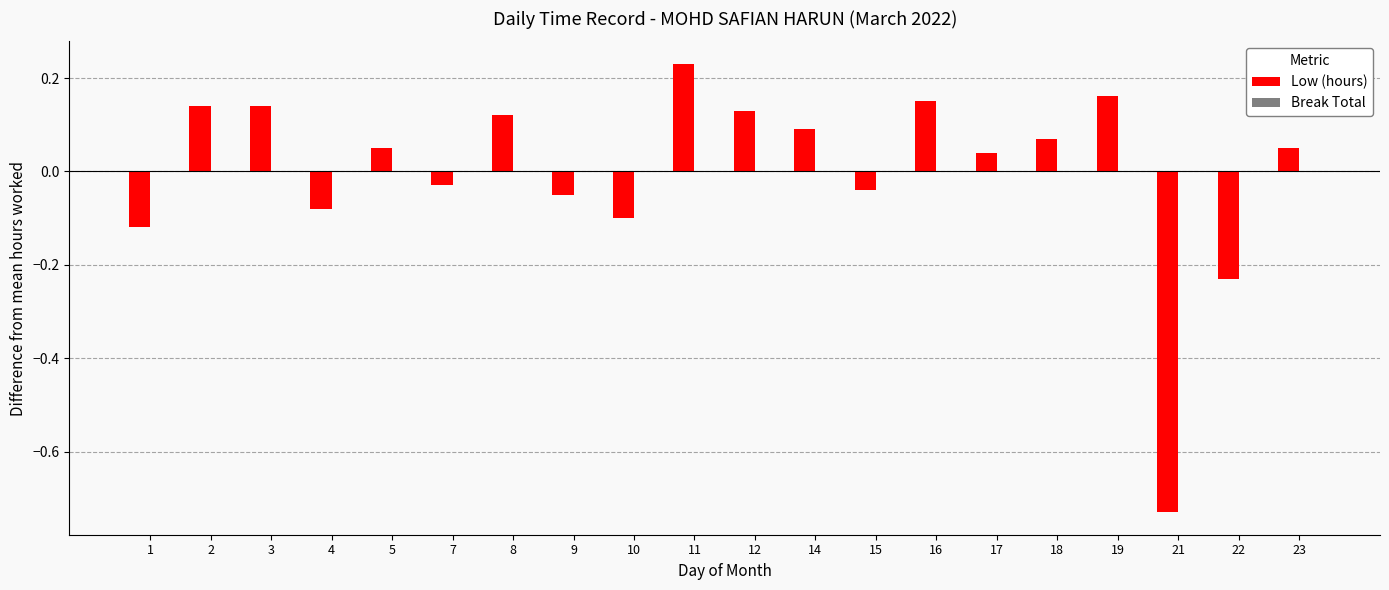

Which label corresponds to the smallest value in the chart?

21